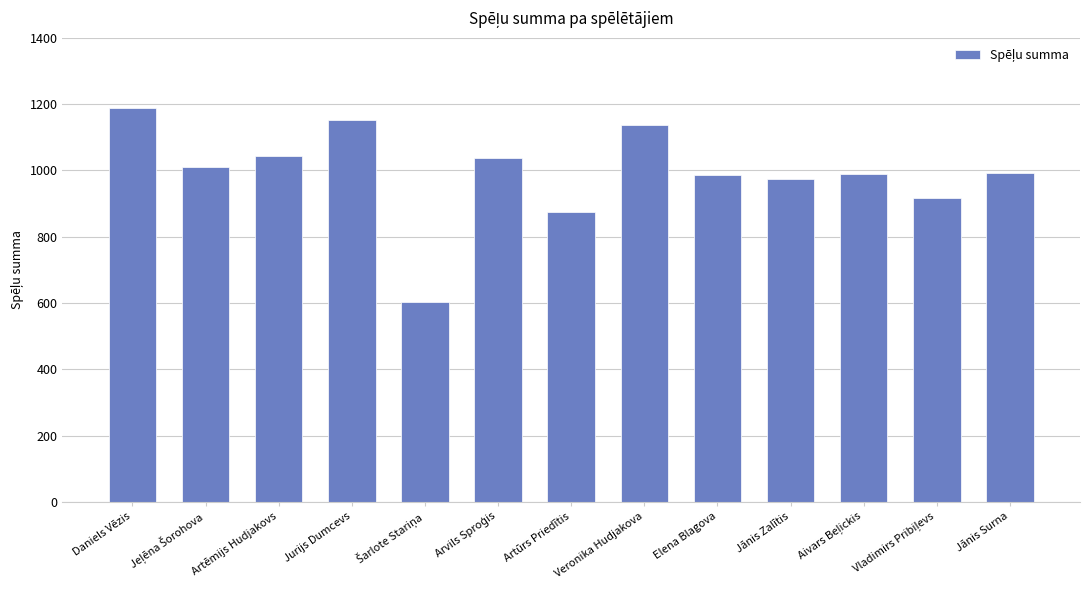

What is the change in value from Artēmijs Hudjakovs to Jānis Surna?

-50